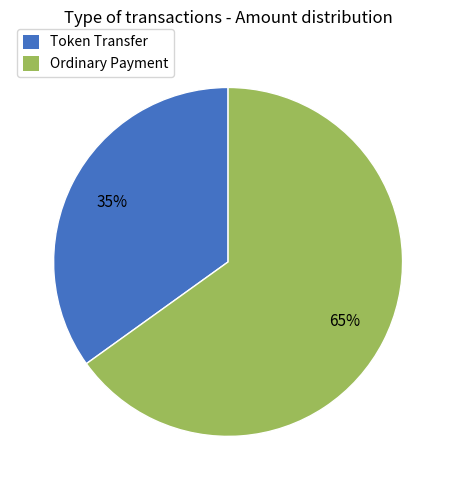

To the nearest percent, what is the average slice percentage?

50%